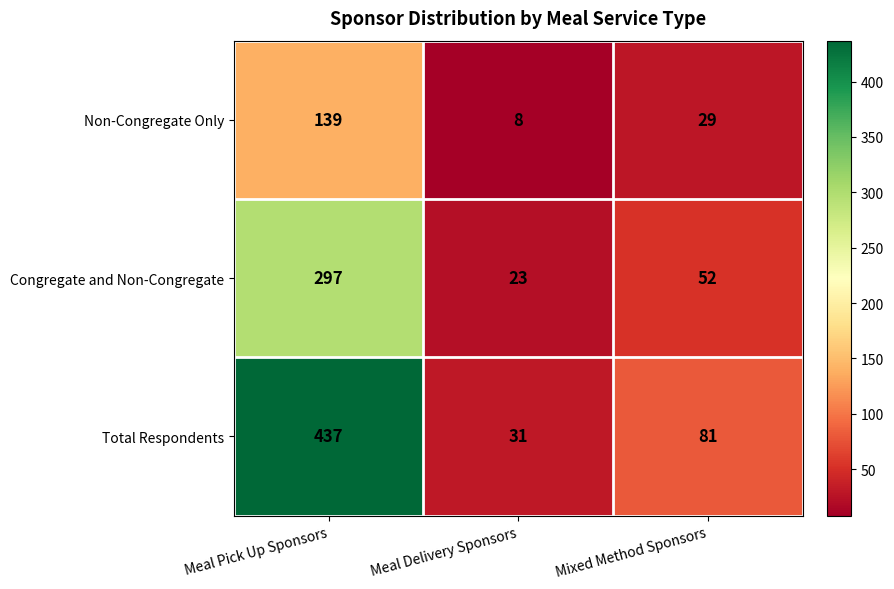

List the series in order of their overall mean, highest first.

Total Respondents, Congregate and Non-Congregate, Non-Congregate Only